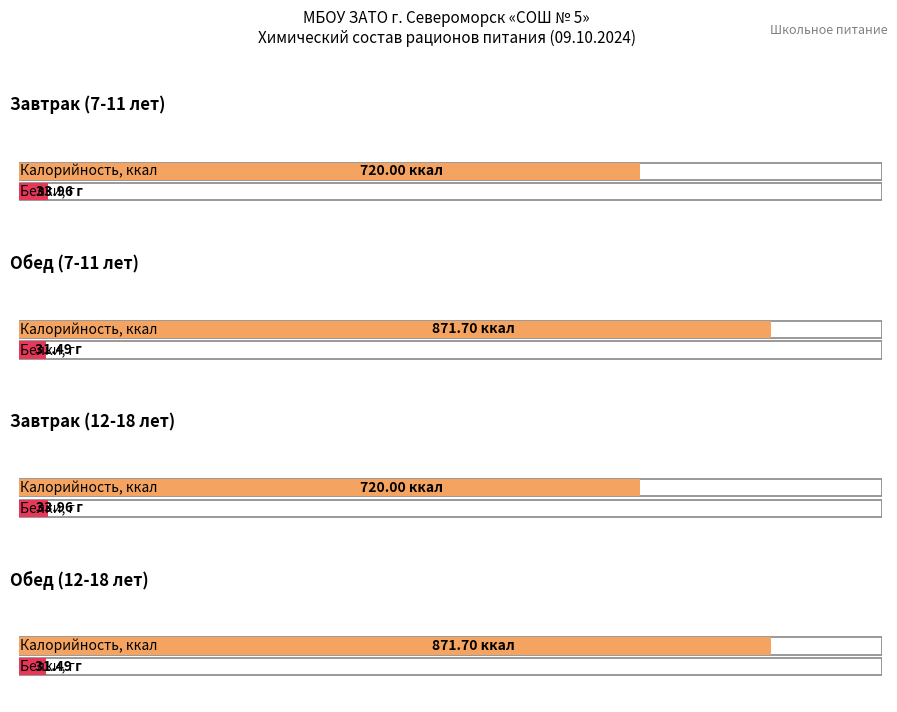

What is the difference between the Белки values at Обед (12-18 лет) and Завтрак (7-11 лет)?

2.5